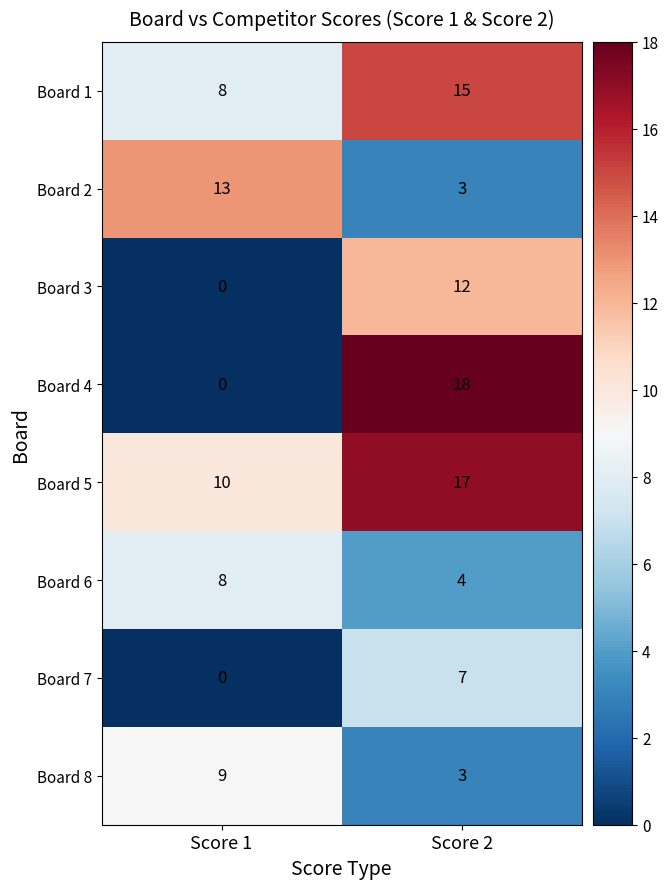

What is the total value across all series at Score 1?

48